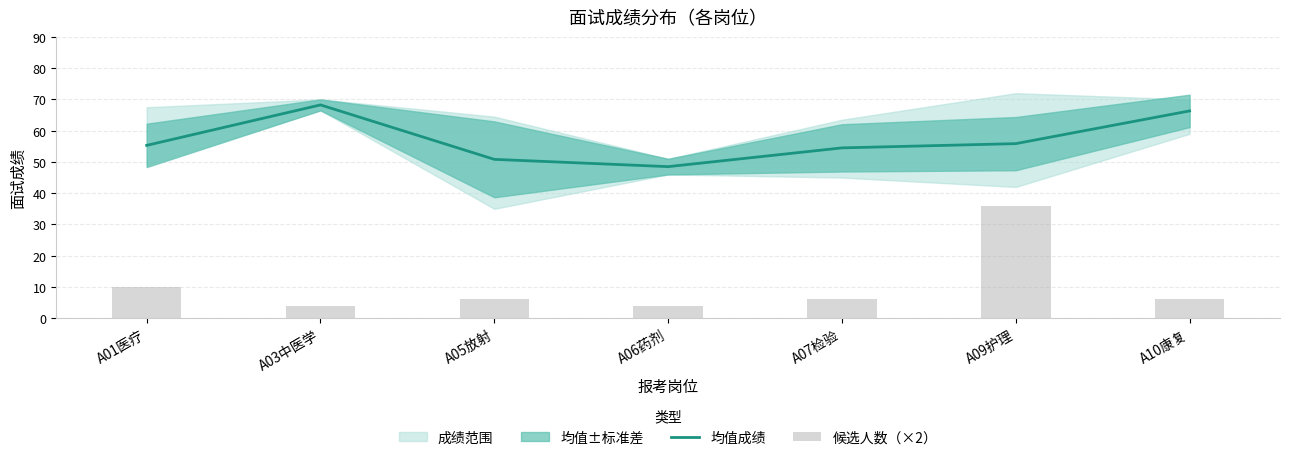

The value of 均值成绩 at A05放射 is 50.8. True or false?

True